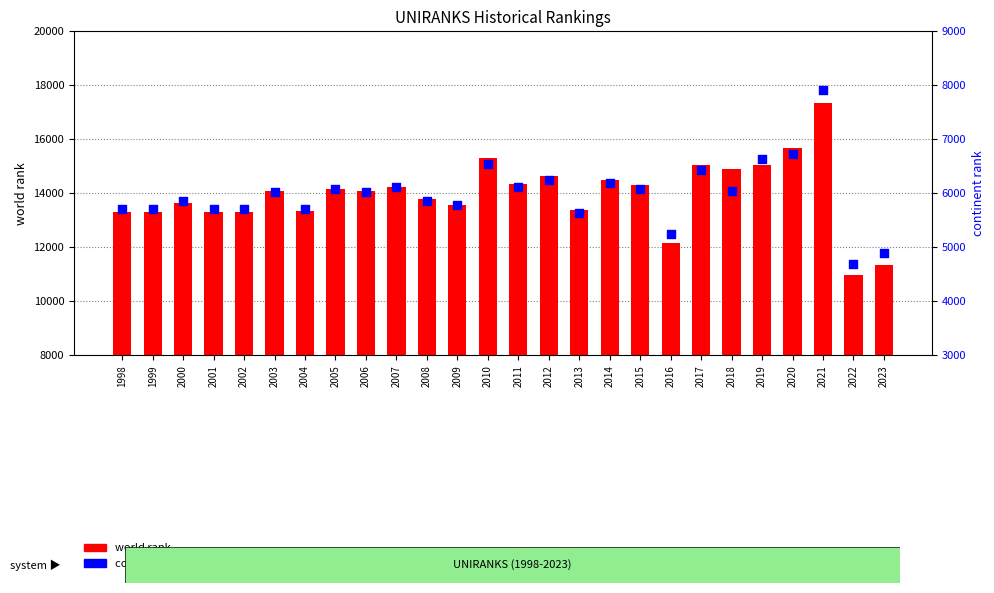

What are all the series names shown in the legend?

world rank, continent rank